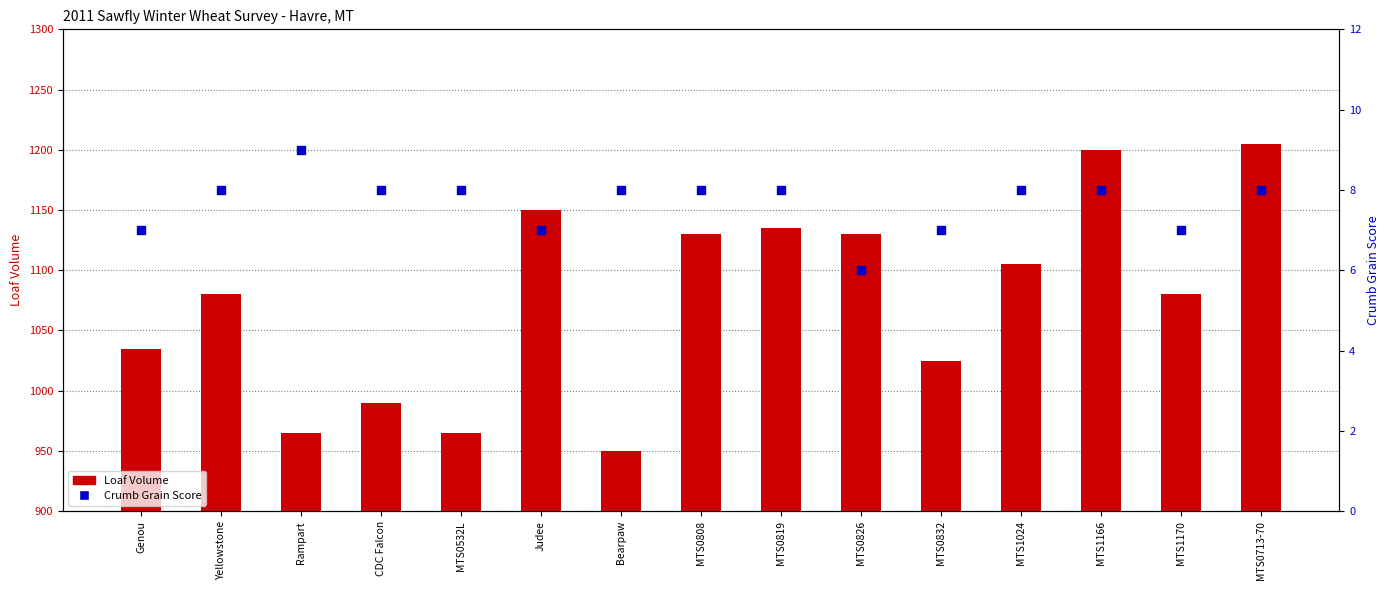

At how many categories does at least one series exceed 279?

15